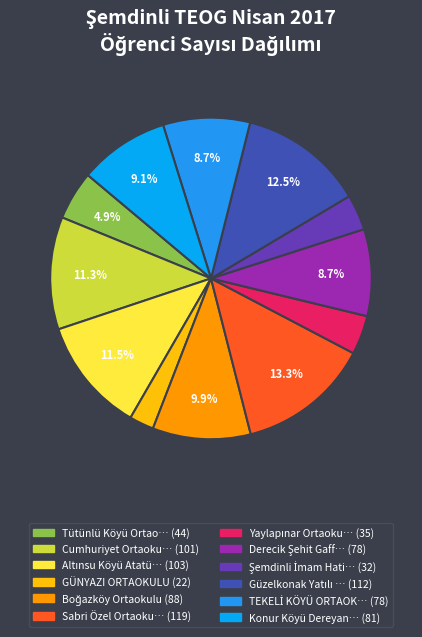

Which category has the biggest portion of the pie?

Sabri Özel Ortaokulu